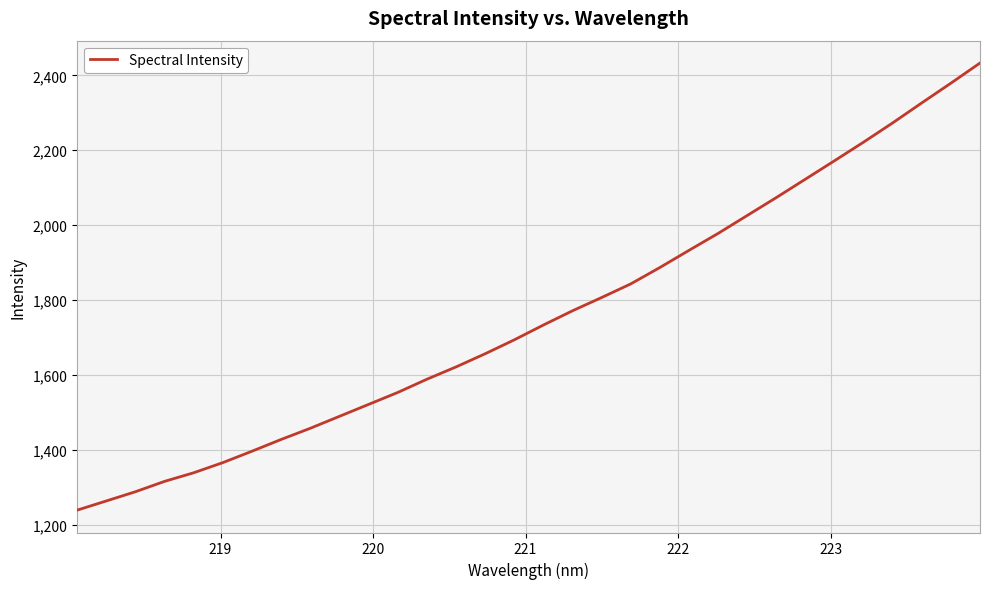

What is the minimum value shown in the chart?

1238.7